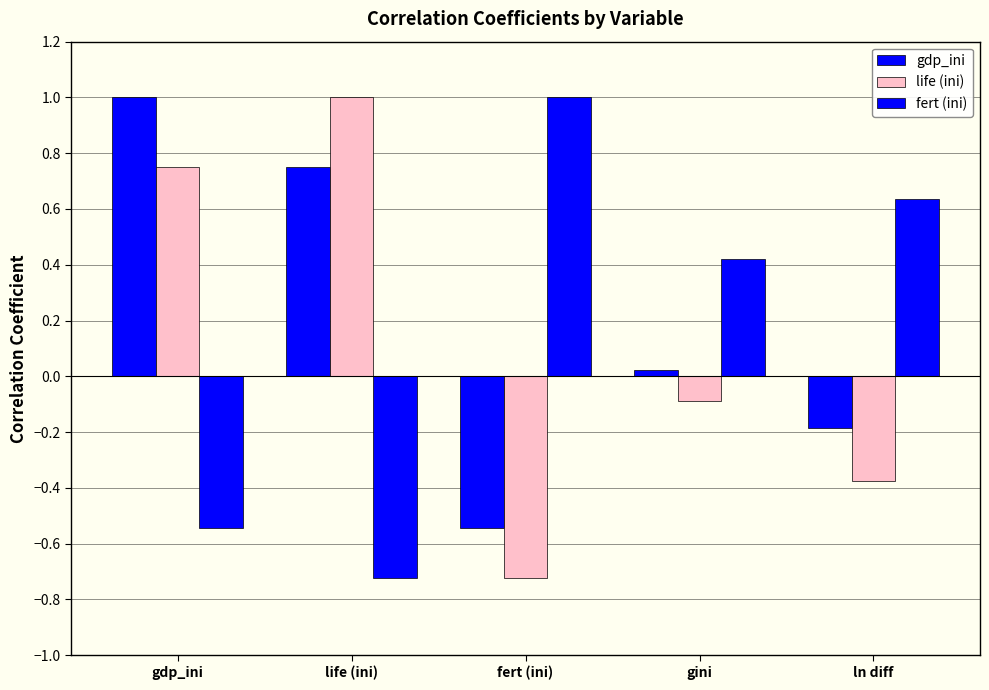

Does the chart contain stacked bars?

No